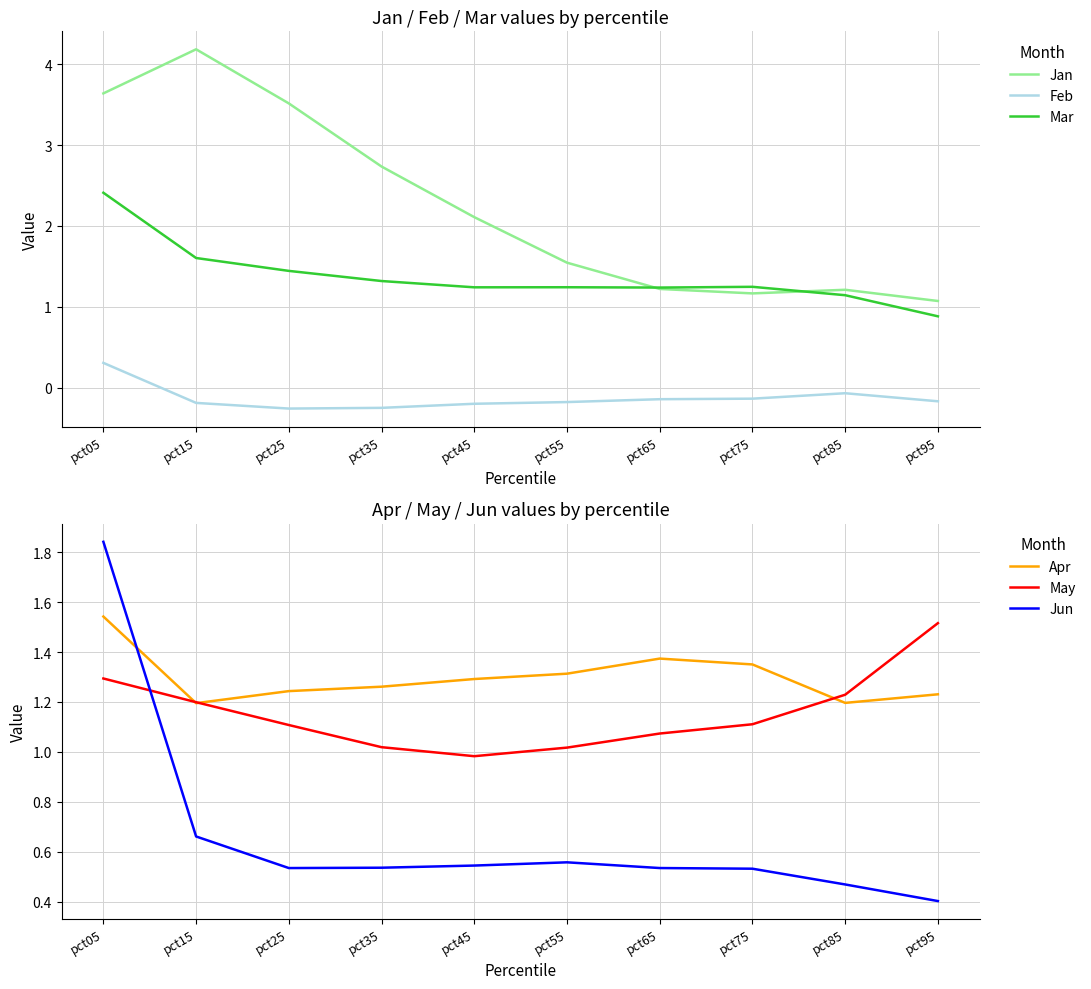

Is this an area chart (filled region under the line)?

No